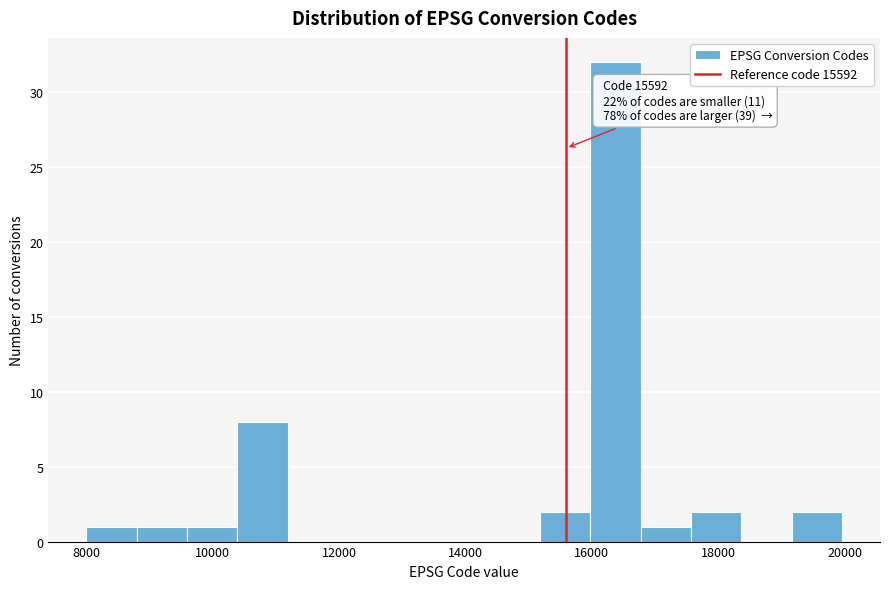

Around what value on the x-axis is the tallest bar? Give the approximate position of its centre, as read against the axis.

16400